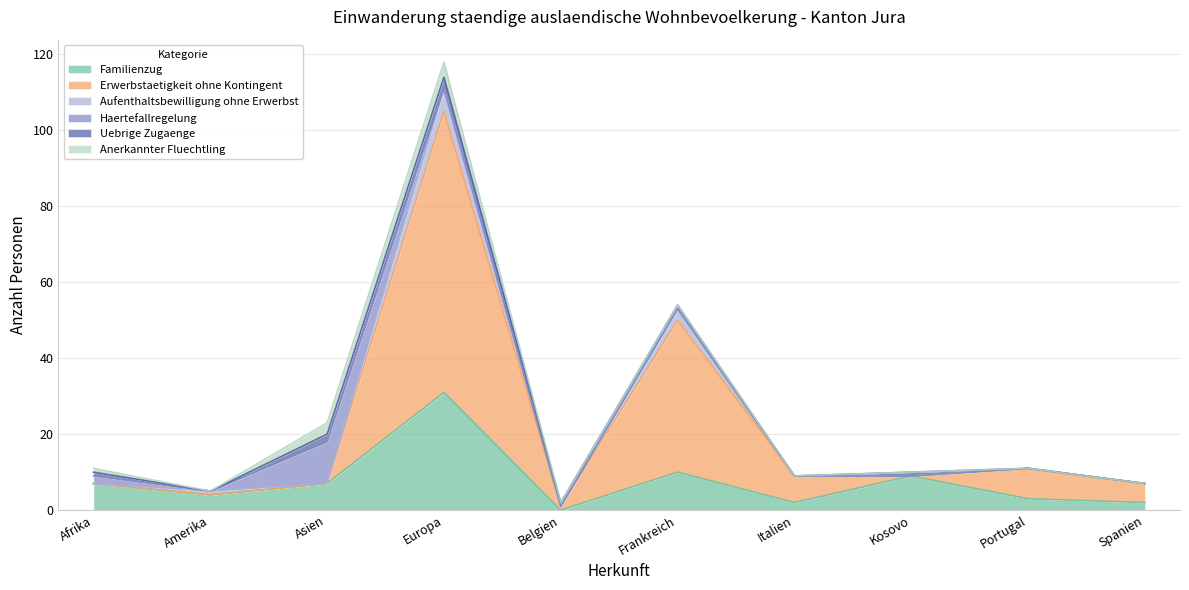

What is the average value of the Aufenthaltsbewilligung ohne Erwerbst series?

1